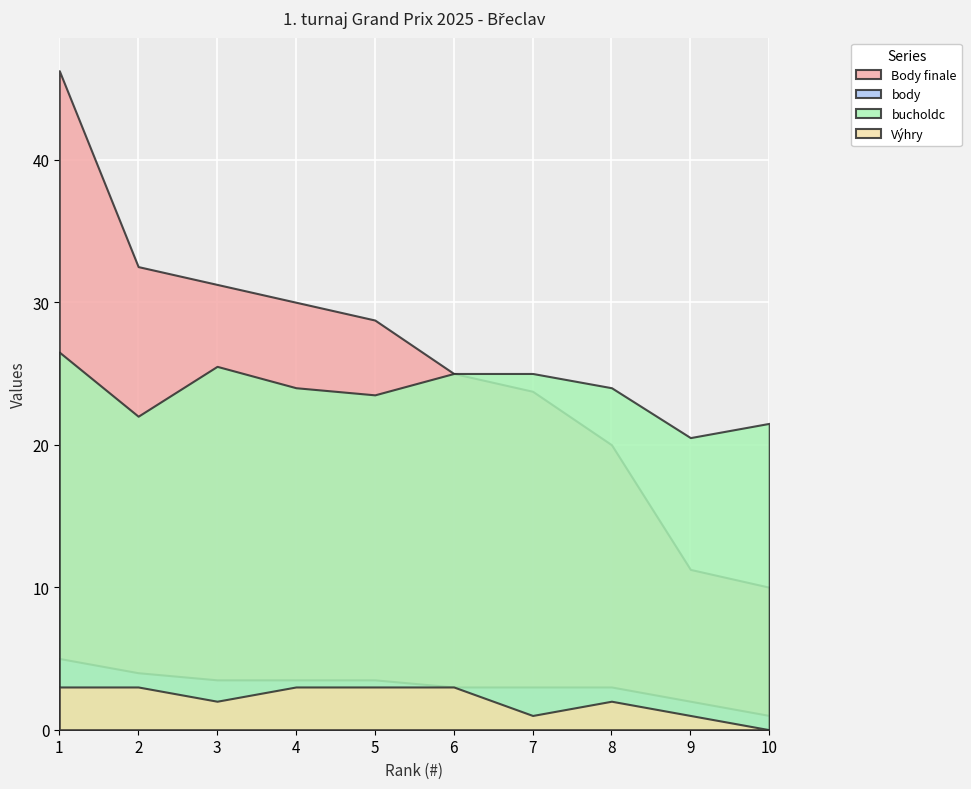

At which category does the chart reach its peak across all series?

1